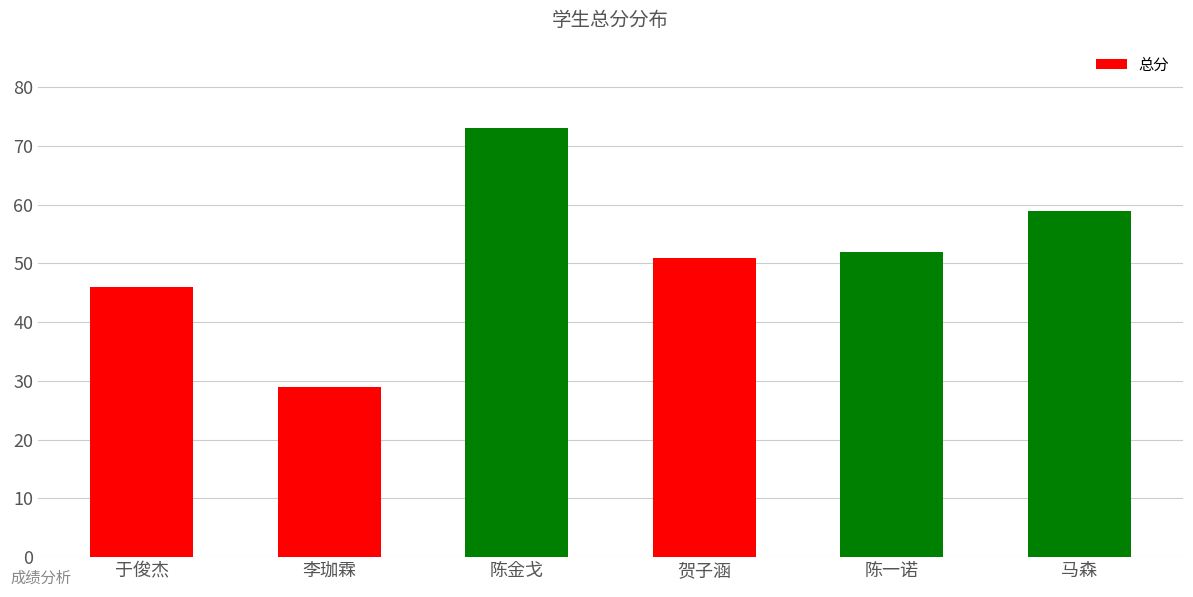

What is the sum of all values?

310